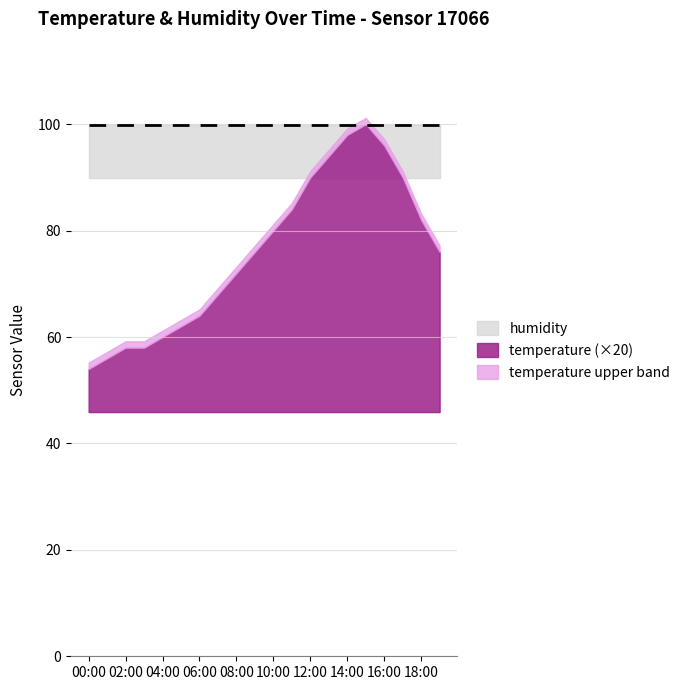

Reading left to right, extract all data points from this chart.

temperature: 2.7	2.8	2.9	2.9	3.0	3.1	3.2	3.4	3.6	3.8	4.0	4.2	4.5	4.7	4.9	5.0	4.8	4.5	4.1	3.8
humidity: 99.9	99.9	99.9	99.9	99.9	99.9	99.9	99.9	99.9	99.9	99.9	99.9	99.9	99.9	99.9	99.9	99.9	99.9	99.9	99.9